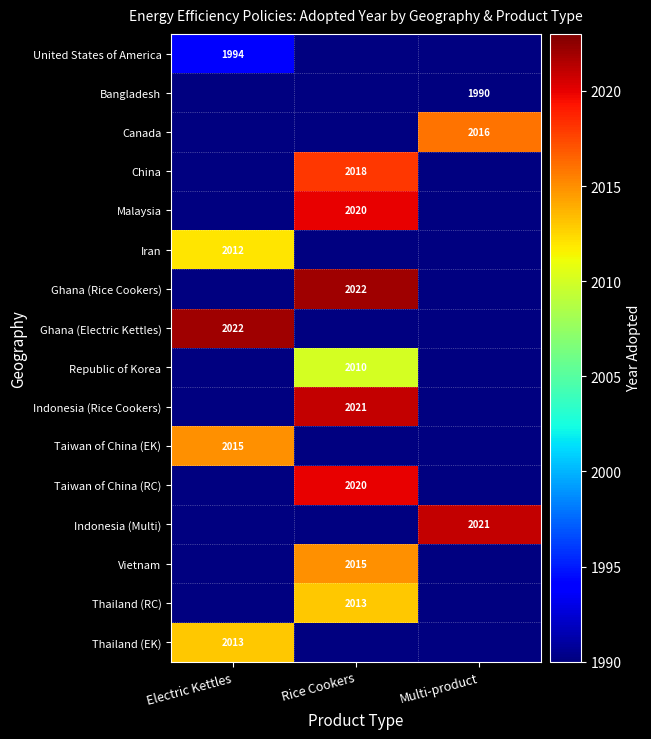

True or false: Taiwan of China (EK) has a value of 2015 at Electric Kettles.

True